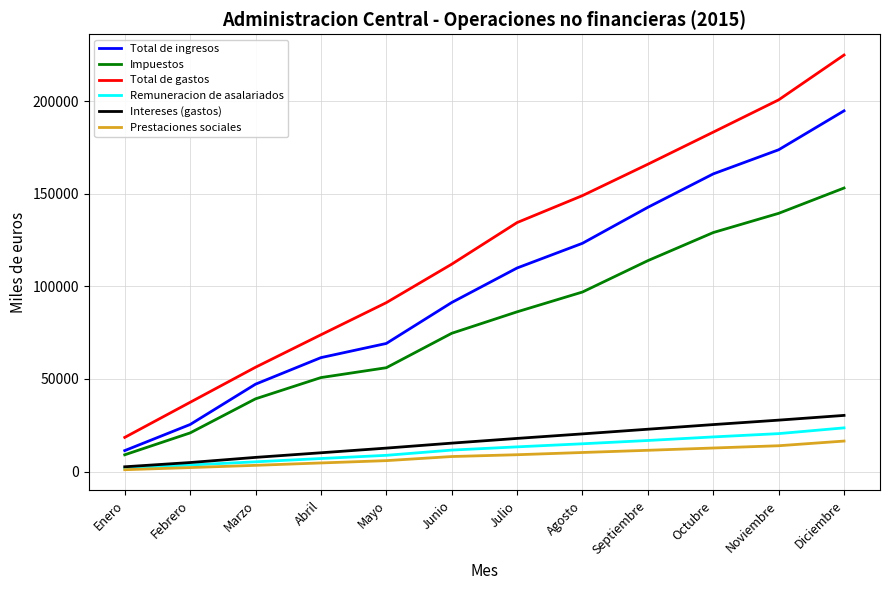

Which series has the largest total across all categories?

Total de gastos